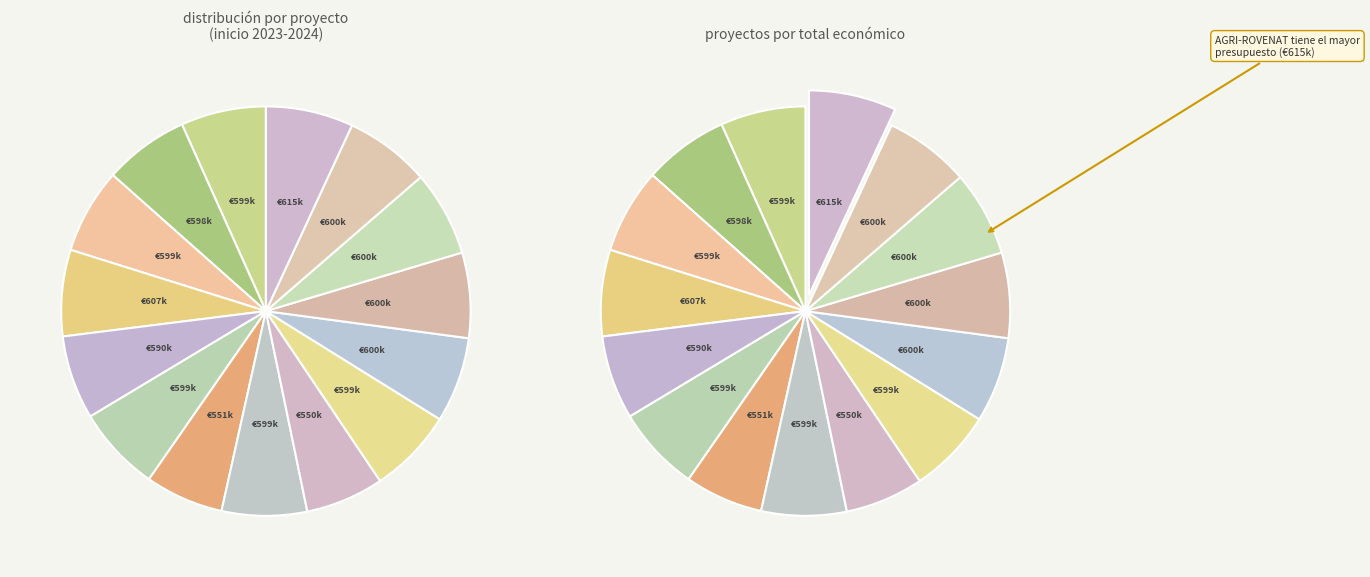

Is BIODIF the majority of the pie?

No